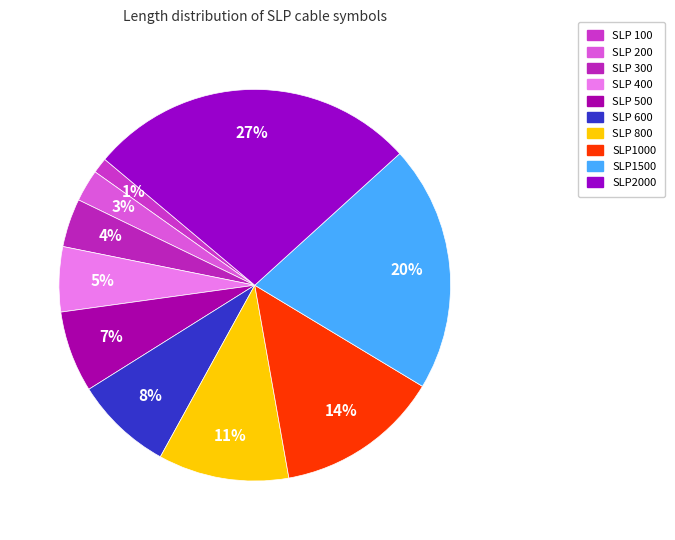

What is the smallest slice in the pie chart?

SLP 100